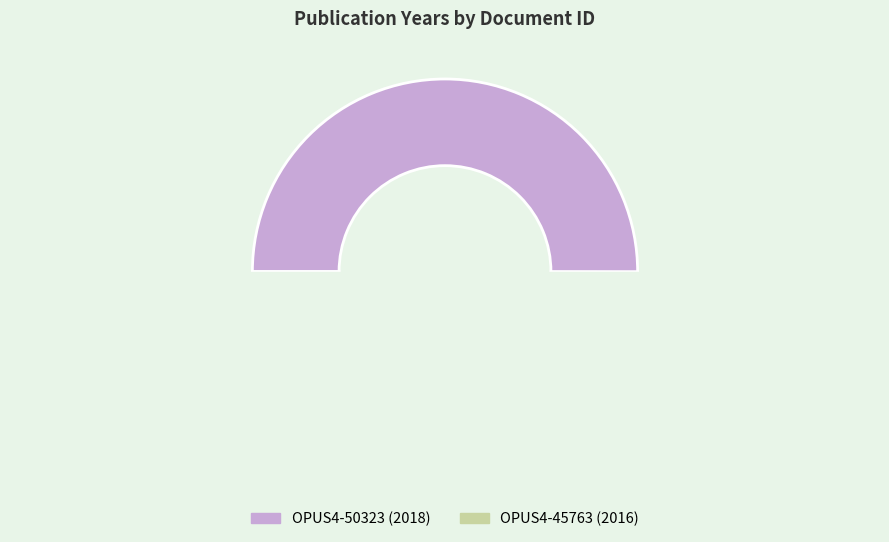

Count the number of slices in the pie.

2